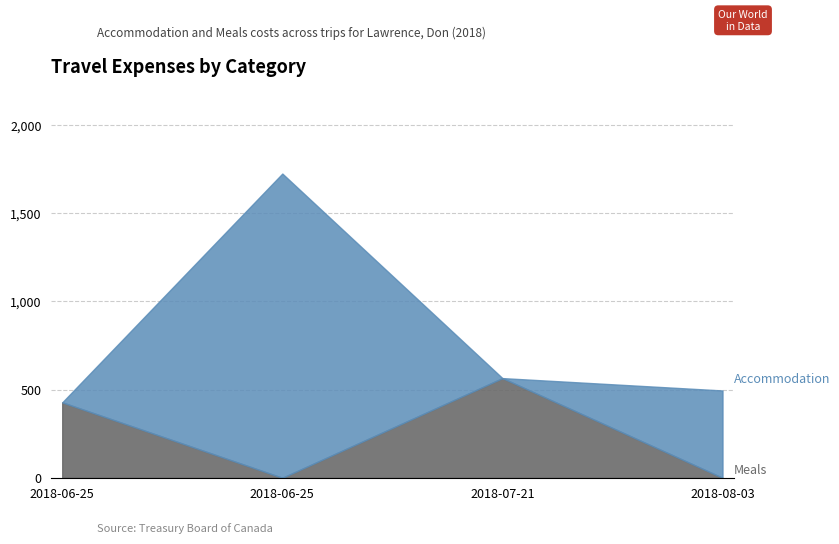

What is the change in value from 2018-06-25 to 2018-08-03?

-427.5